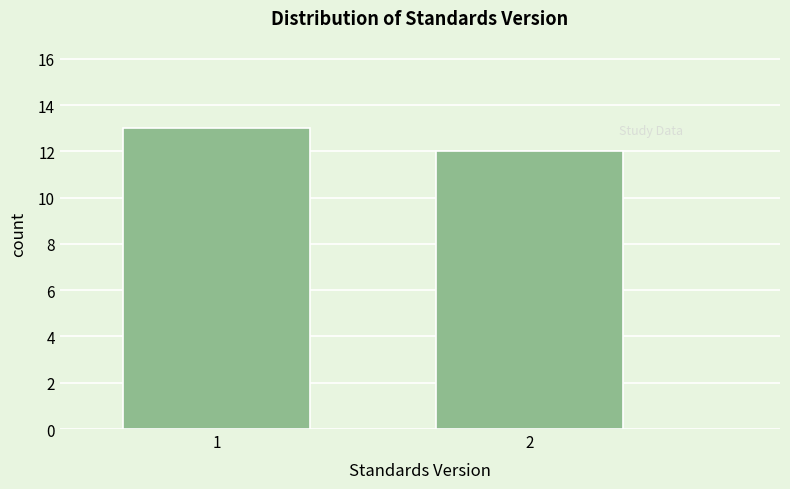

Reading left to right, what are all the values shown in this chart?

13	12